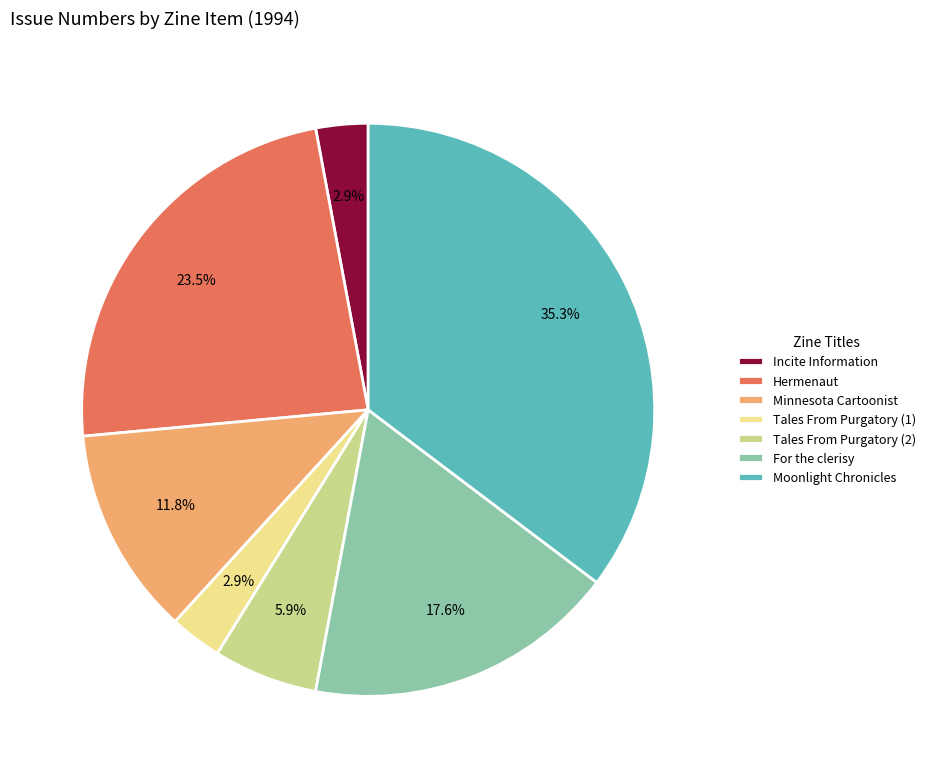

How much of the chart is everything except For the clerisy?

82.4%